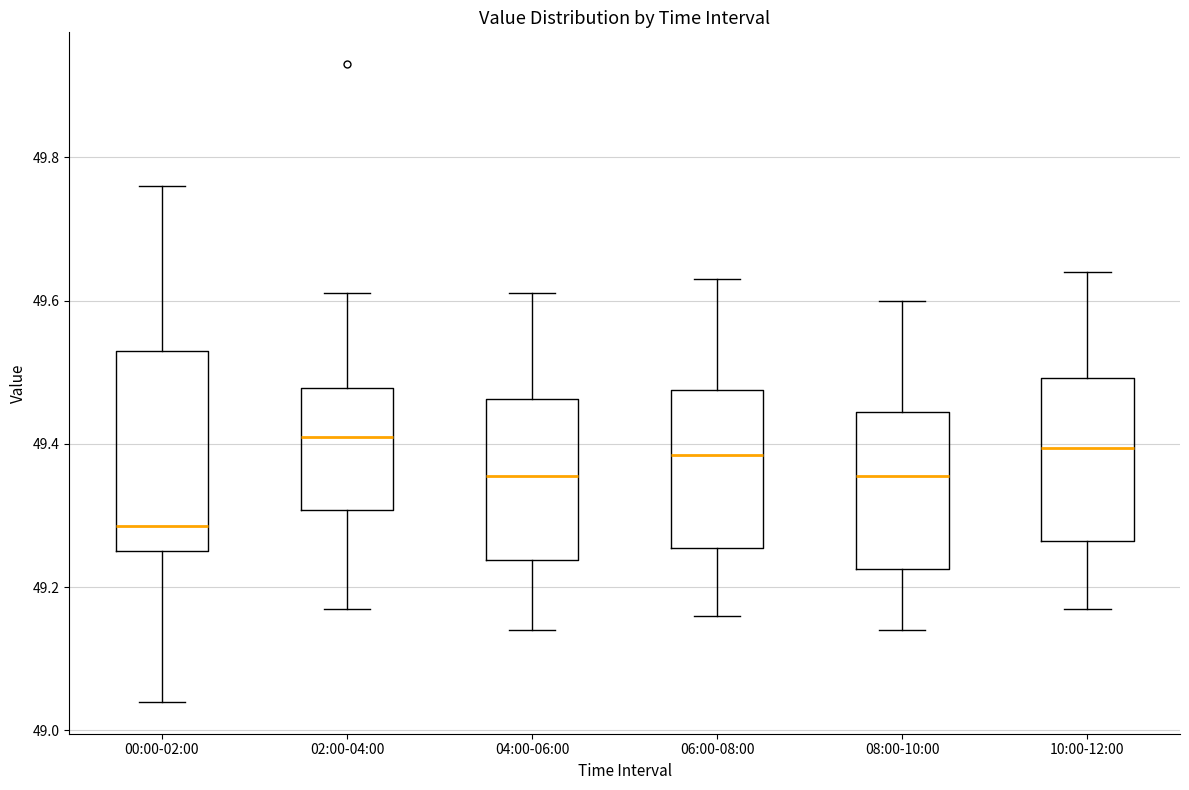

Reading left to right, read every box against the y-axis: the position of its median line, the range the box covers, and the ends of its whiskers. The values are not printed on the chart, so give them approximately, as read against the axis.

00:00-02:00: median 49.28, box 49.26 to 49.54, whiskers 49.04 to 49.76
02:00-04:00: median 49.42, box 49.30 to 49.48, whiskers 49.18 to 49.62
04:00-06:00: median 49.36, box 49.24 to 49.46, whiskers 49.14 to 49.62
06:00-08:00: median 49.38, box 49.26 to 49.48, whiskers 49.16 to 49.64
08:00-10:00: median 49.36, box 49.22 to 49.44, whiskers 49.14 to 49.60
10:00-12:00: median 49.40, box 49.26 to 49.50, whiskers 49.18 to 49.64